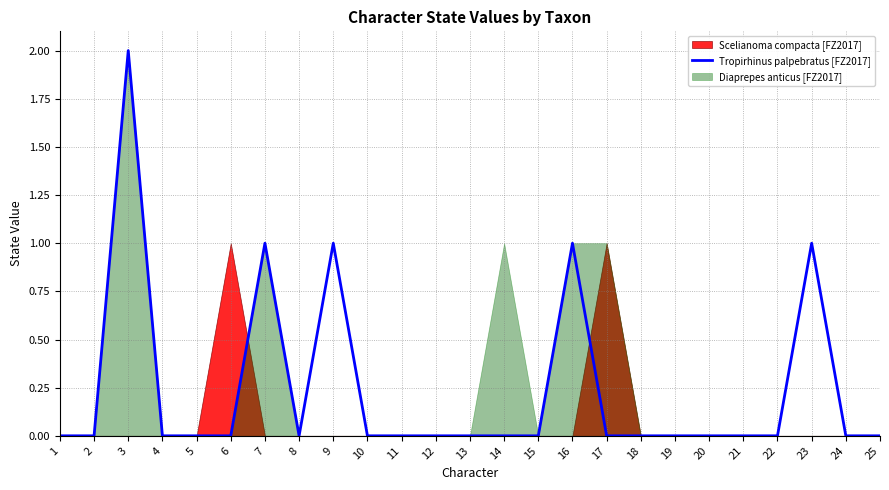

How many data points does each series have?

25